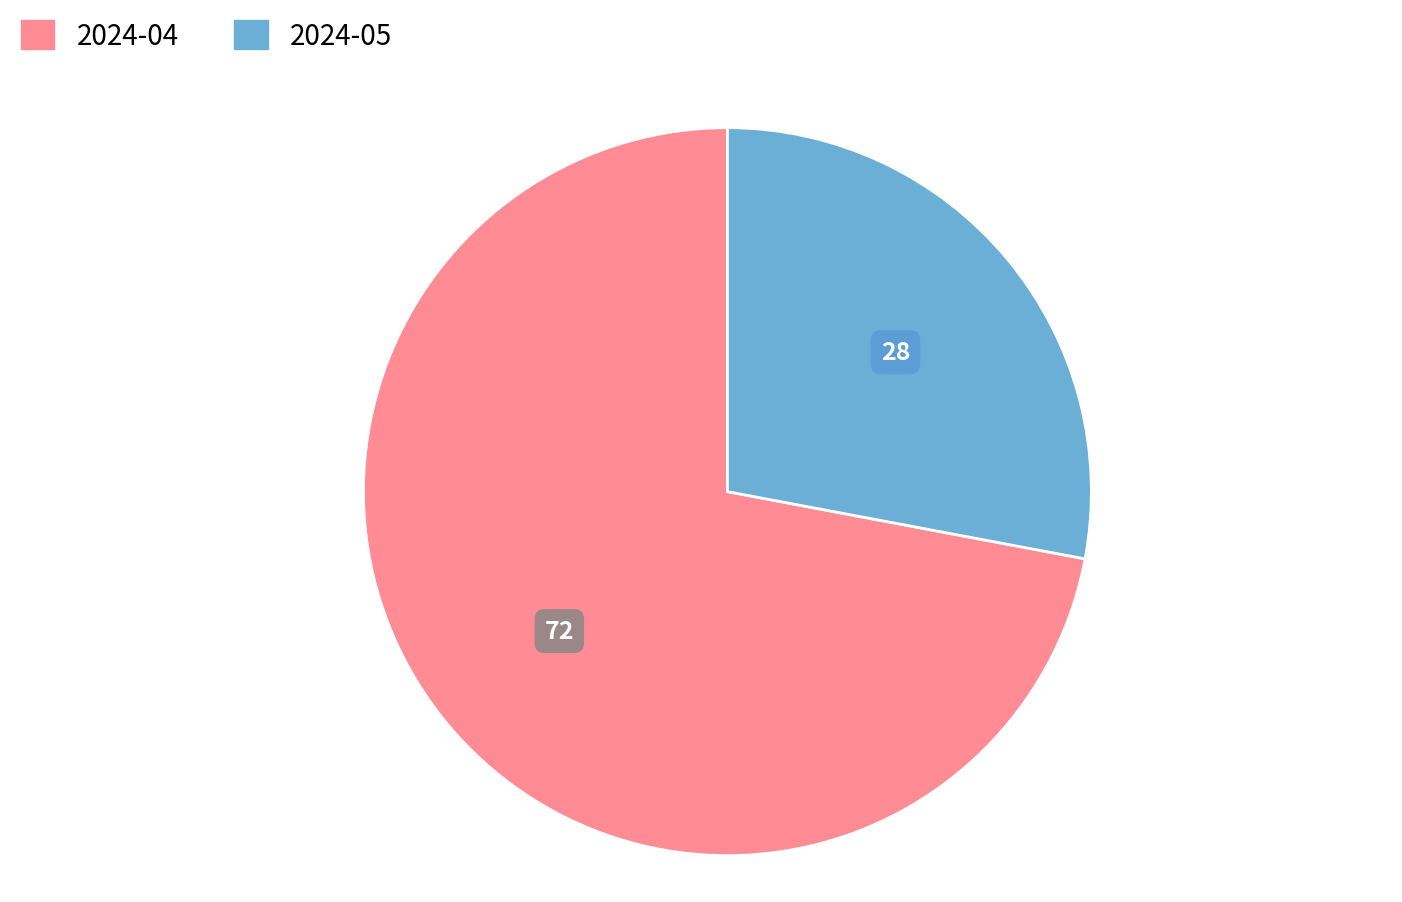

Rank the categories by value from highest to lowest.

2024-04, 2024-05